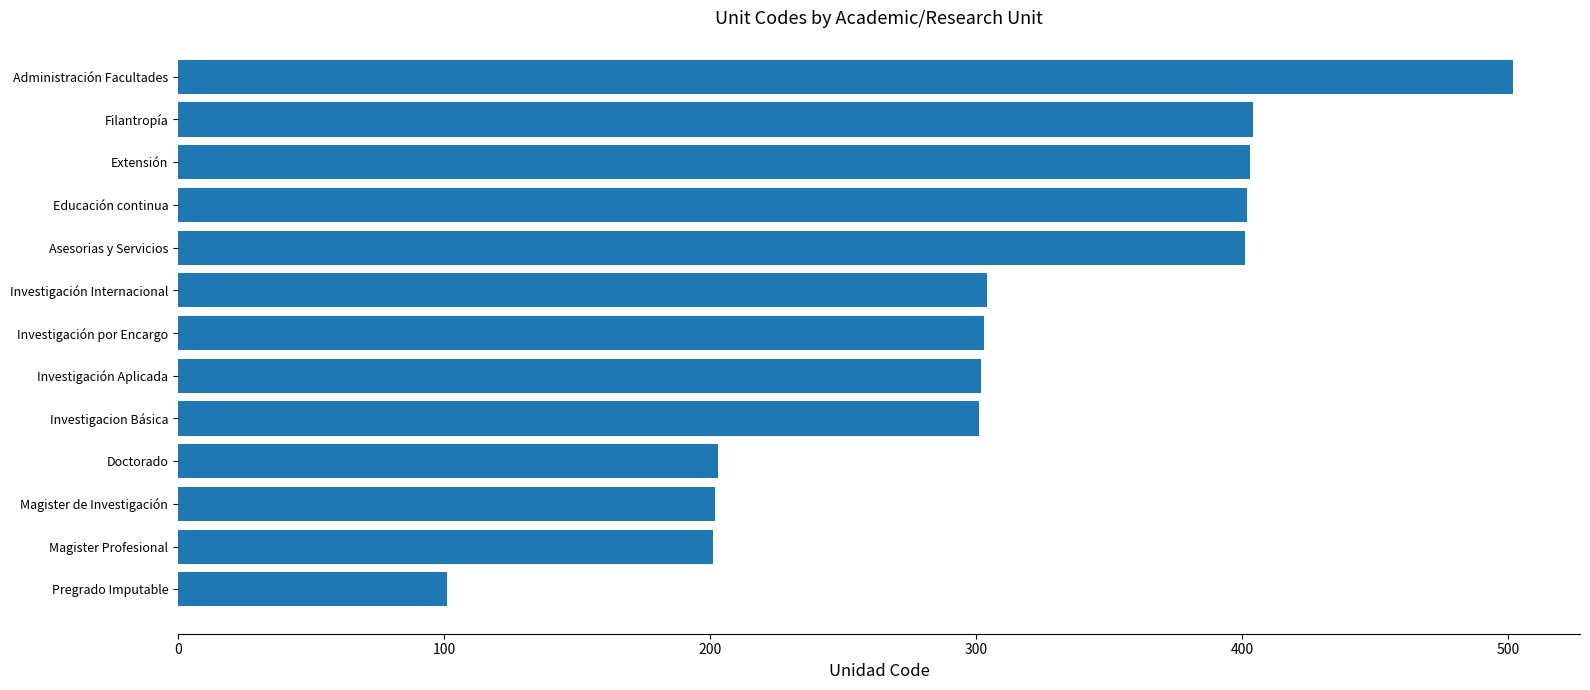

What is the smallest value displayed?

101